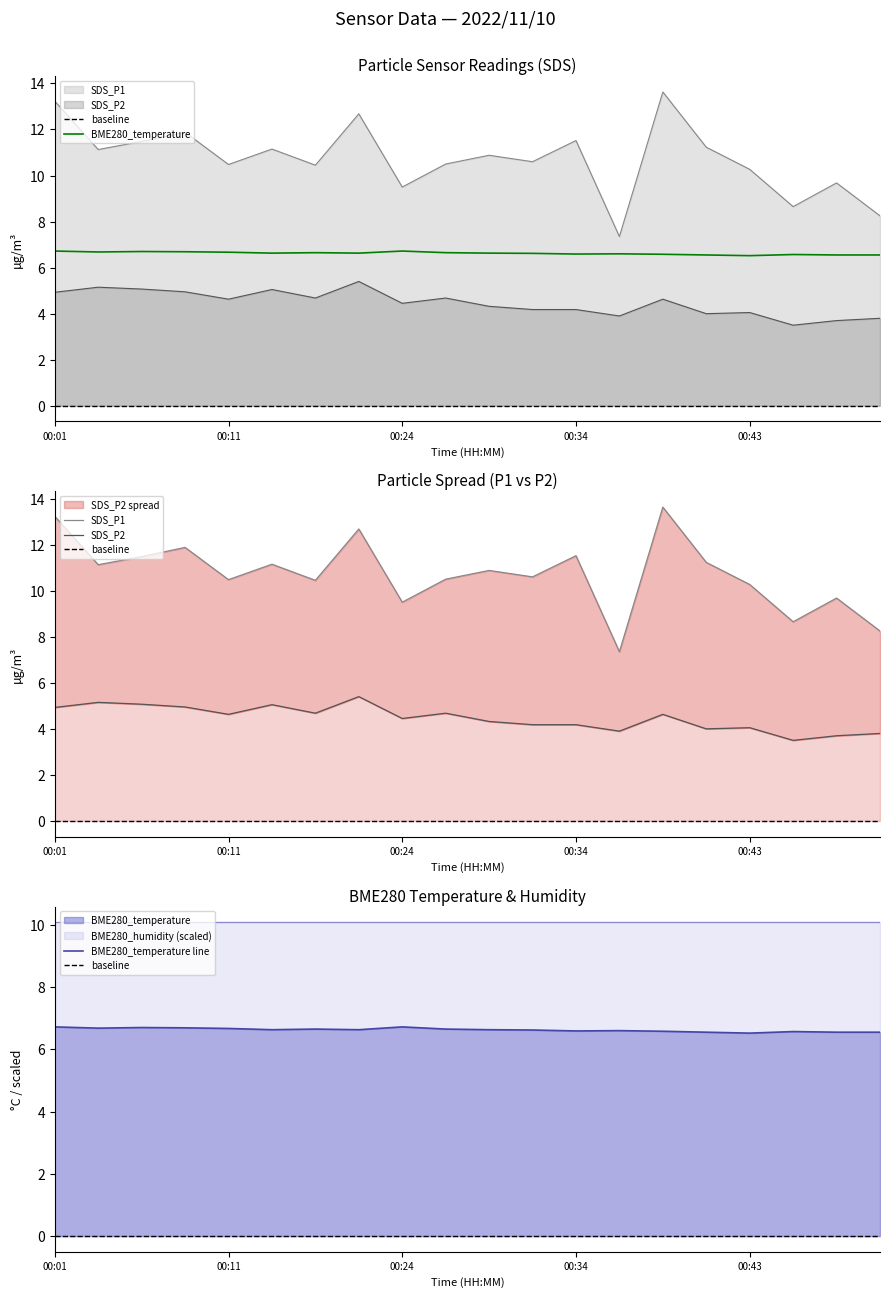

What value does the SDS_P1 series have at 00:21?

12.7